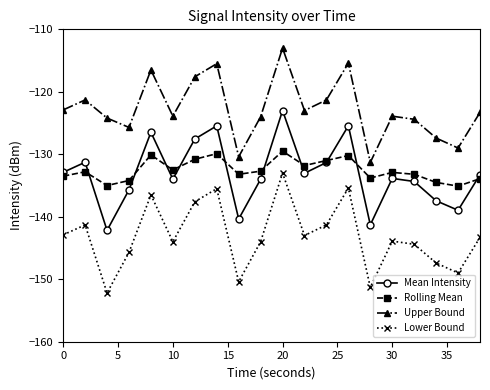

What is the lowest value of the Upper Bound series?

-131.3